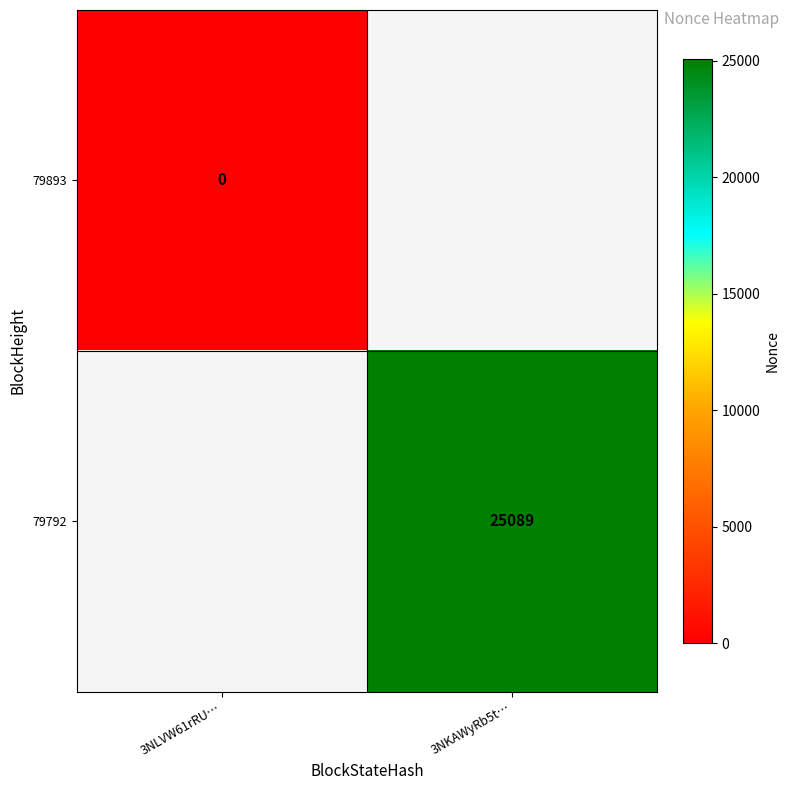

Is the value of 79792 at 3NKAWyRb5t… greater than the value of 79893 at 3NLVW61rRU…?

Yes